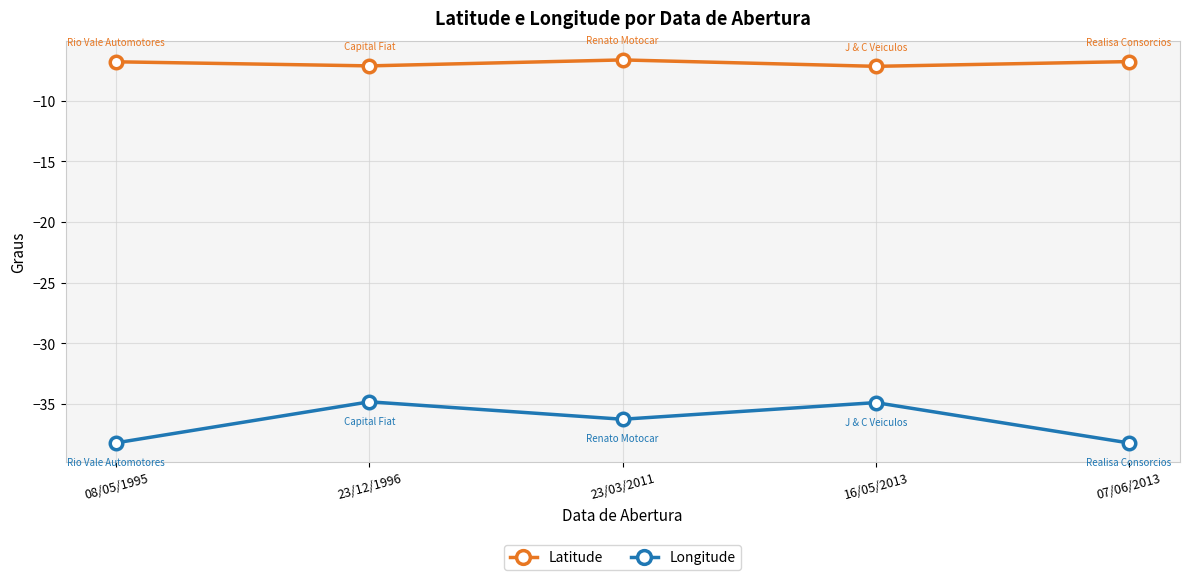

Which series has the largest range (max minus min)?

Longitude